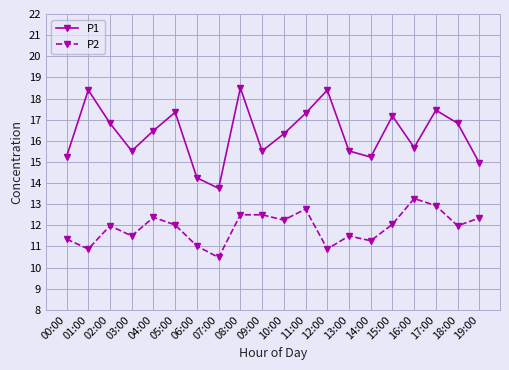

What is the label of the 1st point from the left?

00:00